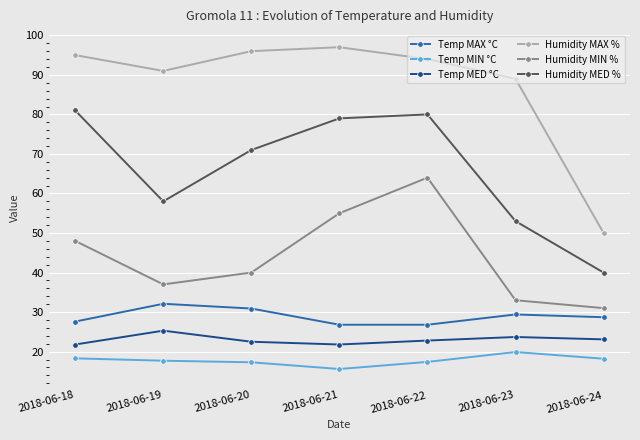

What are all the series names shown in the legend?

Temp MAX °C, Temp MIN °C, Temp MED °C, Humidity MAX %, Humidity MIN %, Humidity MED %